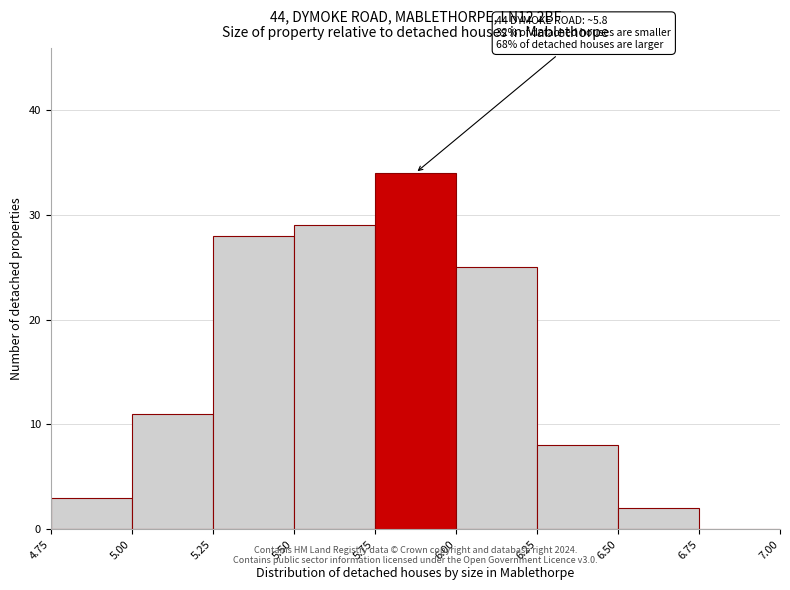

Which range on the x-axis has the tallest bar?

5.75 to 6.00